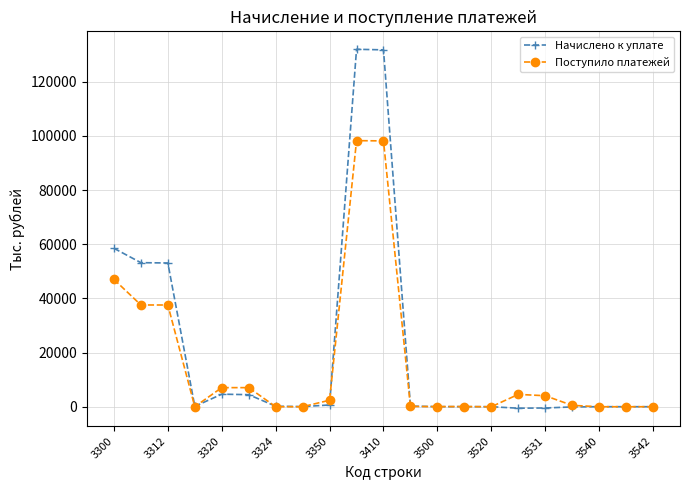

Rank the series by their maximum value, from highest to lowest.

Начислено к уплате, Поступило платежей